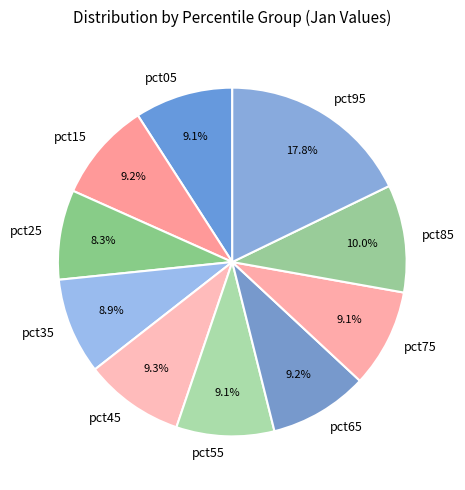

To the nearest percent, what is the difference between the largest and smallest slice percentages?

10%